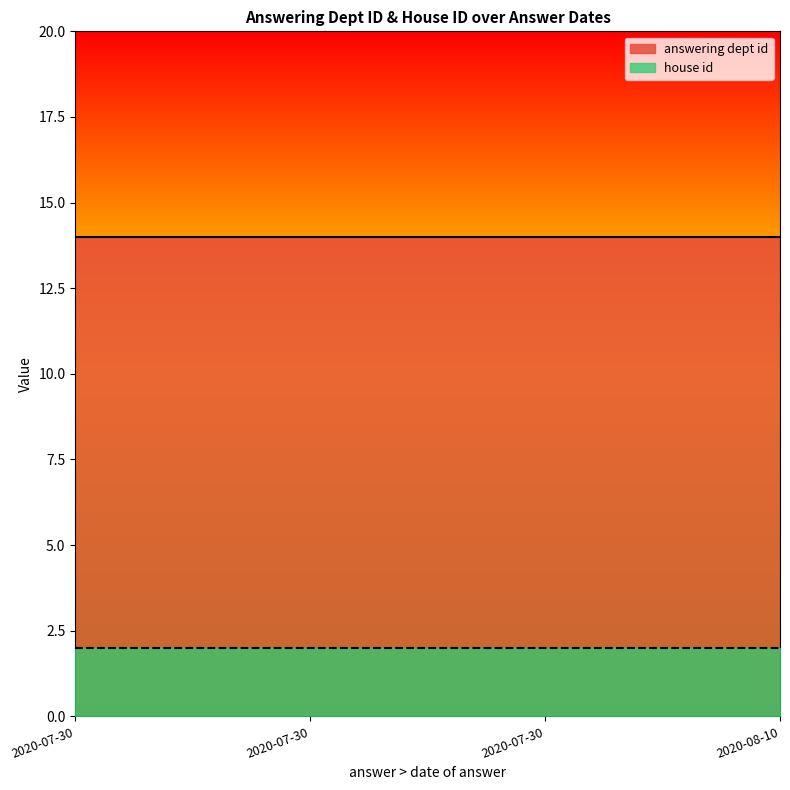

Which series has the largest total across all categories?

answering dept id